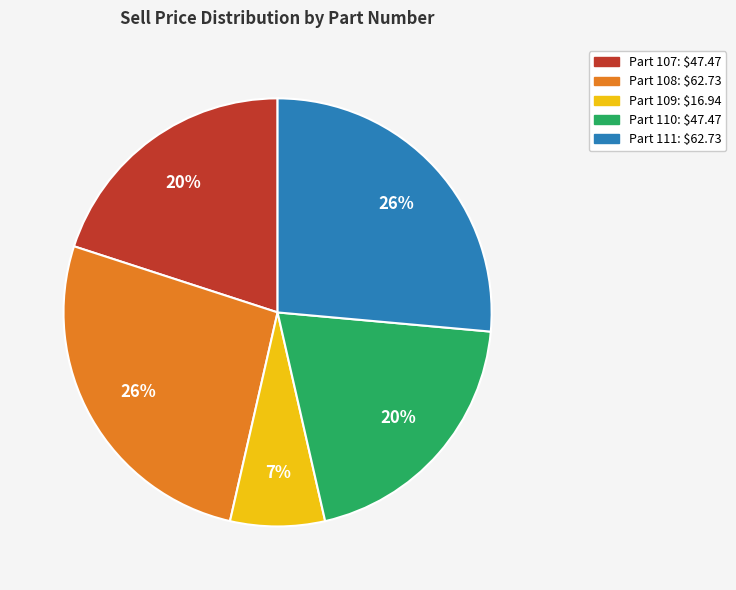

Is there a majority slice in this chart?

No